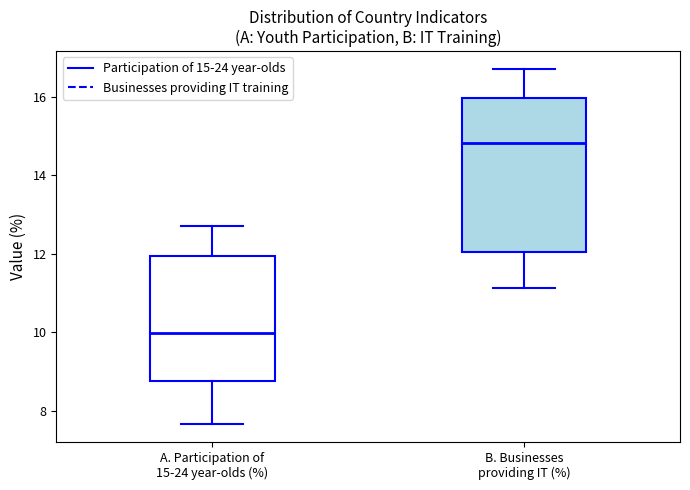

Which box is the tallest, from its lower edge to its upper edge?

B. Businesses providing IT (%)